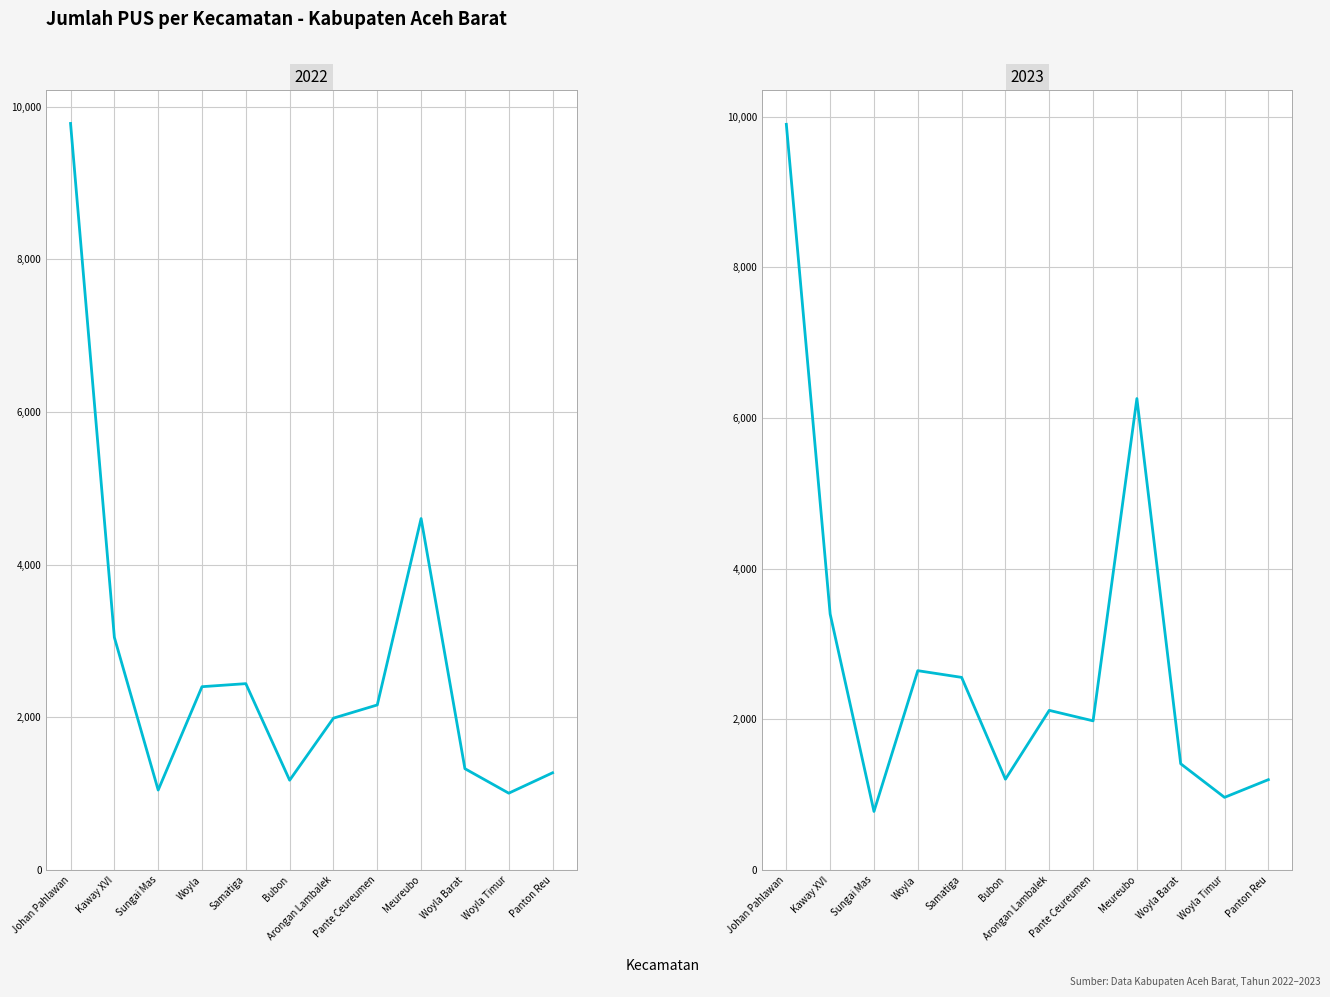

How many distinct data groups are displayed?

2